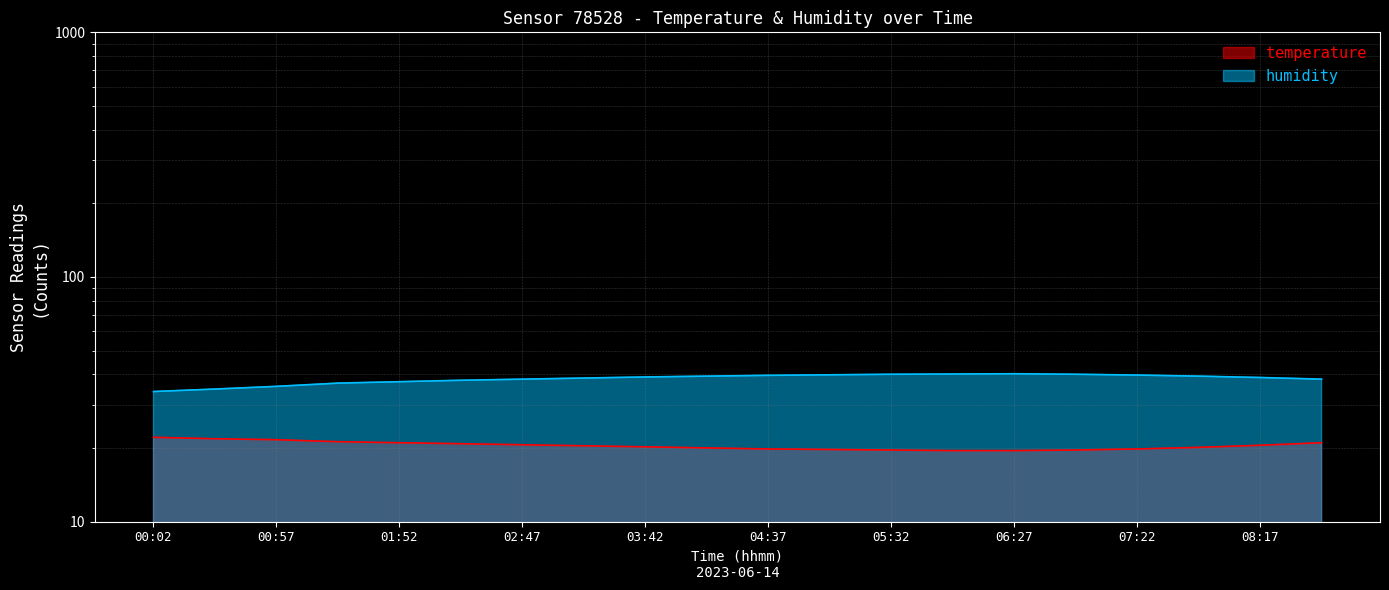

True or false: humidity and temperature intersect in this chart.

False